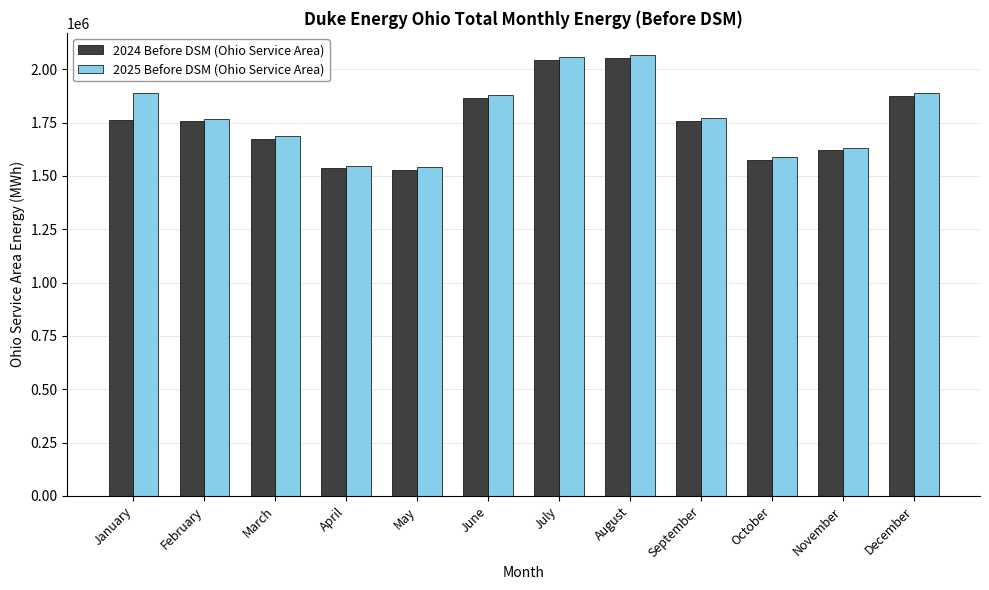

What is the value of the 2024 Before DSM (Ohio Service Area) bar at the 12th from the left?

1873707.3